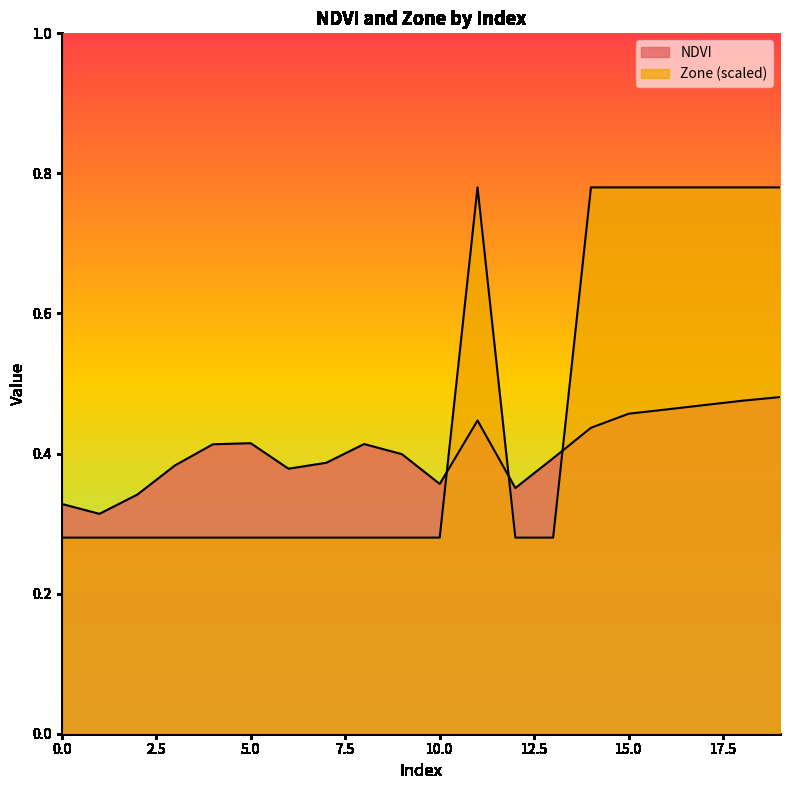

What is the lowest value of the NDVI series?

0.3